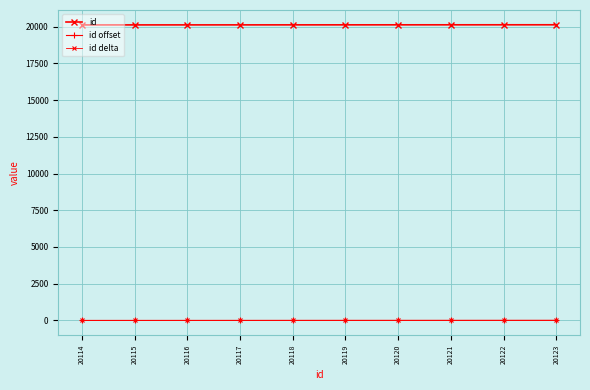

How many categories are shown in the chart?

10